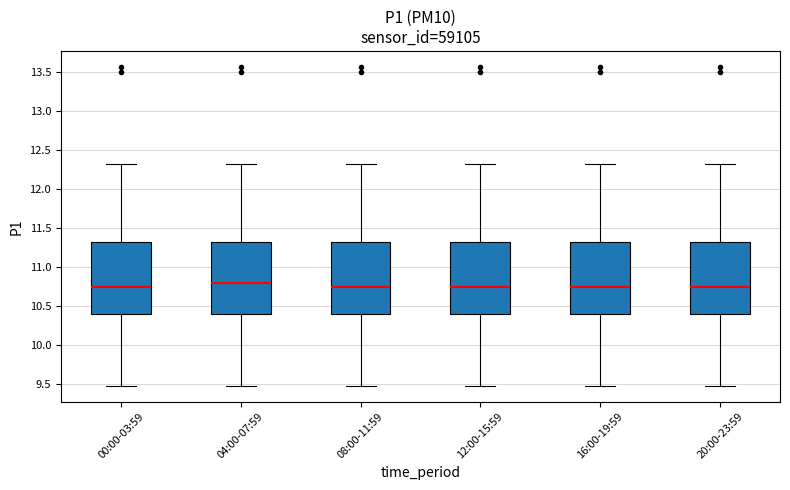

Where does the lower whisker of the box for 12:00-15:59 end on the y-axis? The values are not printed on the chart, so give them approximately, as read against the axis.

9.50